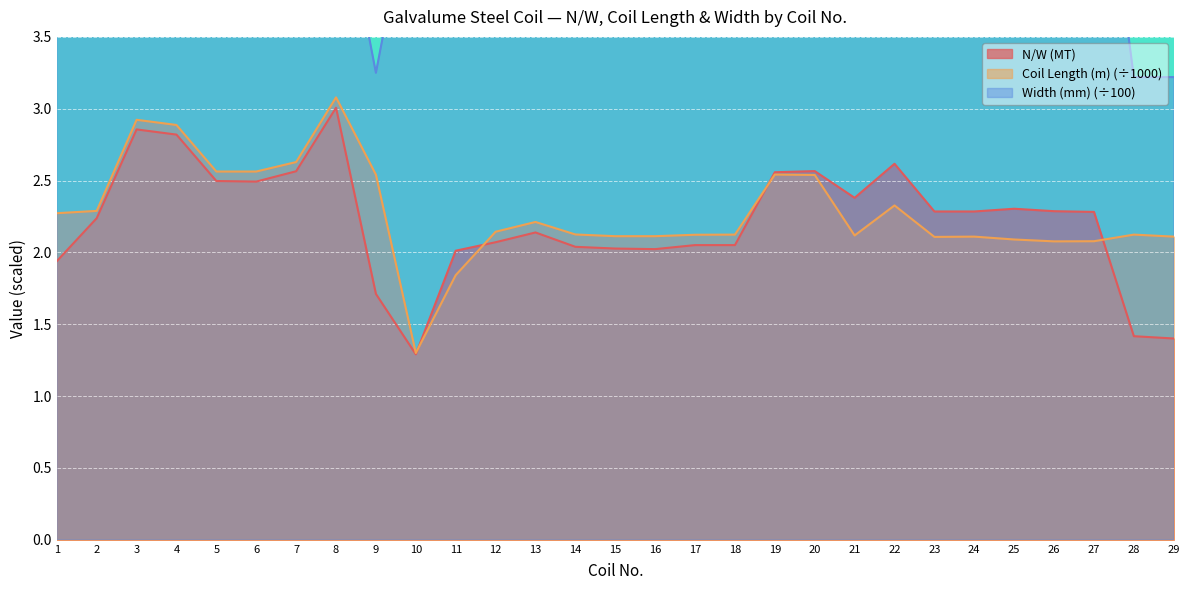

How many intersections are there between N/W (MT) and Coil Length (m)?

4